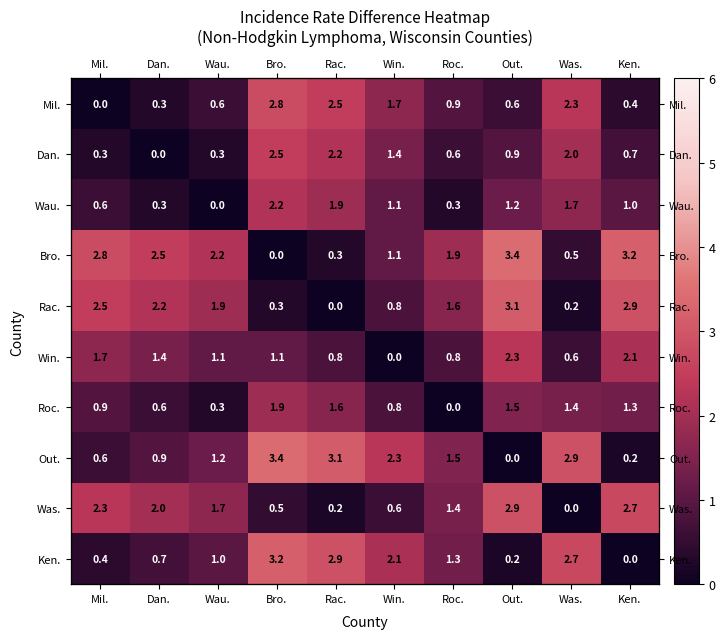

What is the sum of the Win. values at Rac. and Out.?

3.1